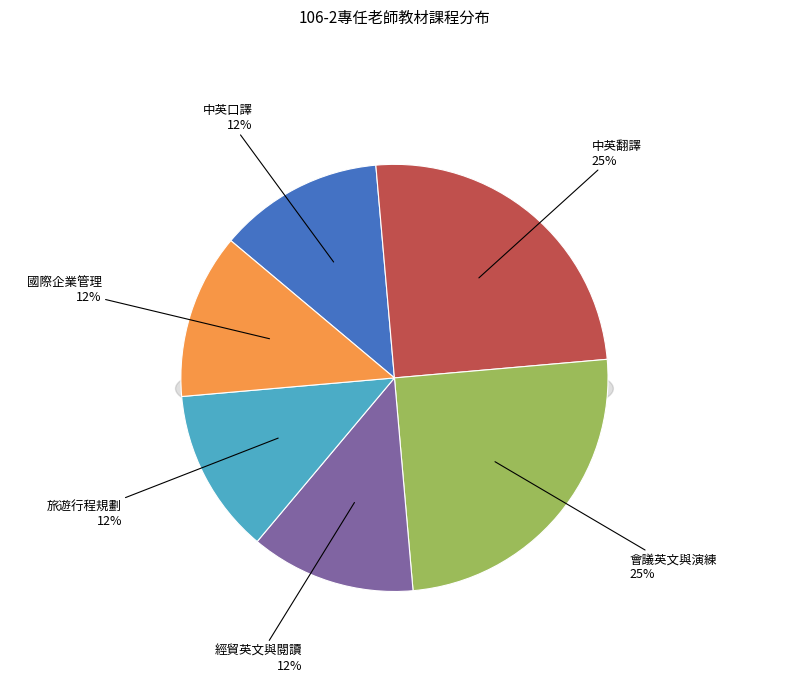

Is it true that 中英口譯 is 12% of the pie?

True